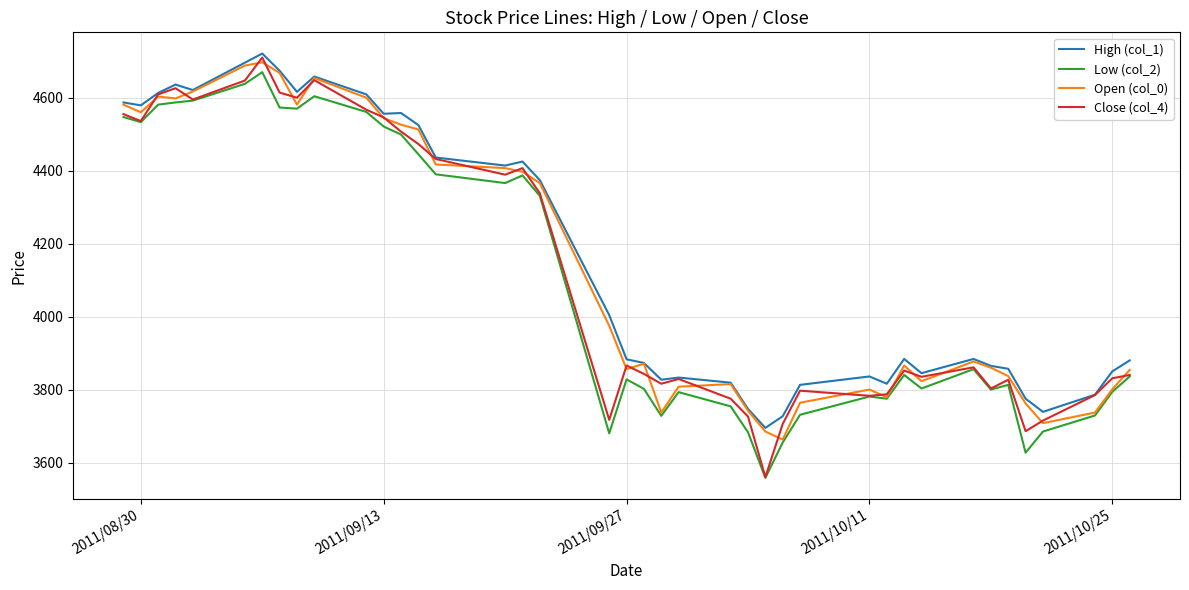

True or false: High (col_1) and Low (col_2) cross at least once.

False